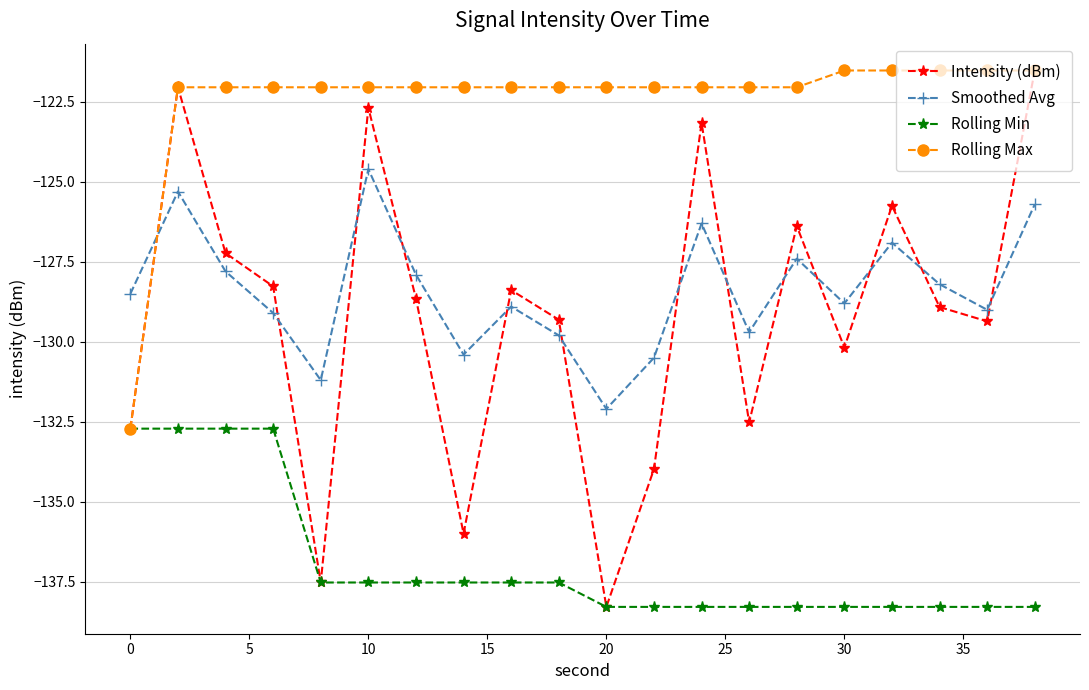

How many series are shown in this chart?

4